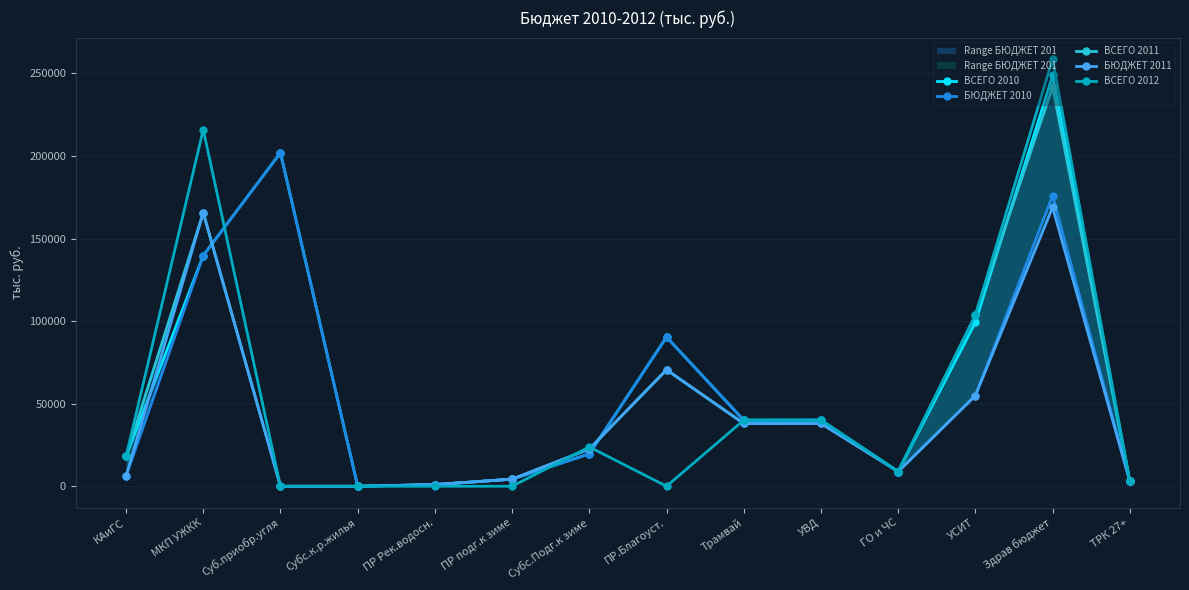

How many positive values does the БЮДЖЕТ 2010 series have?

13